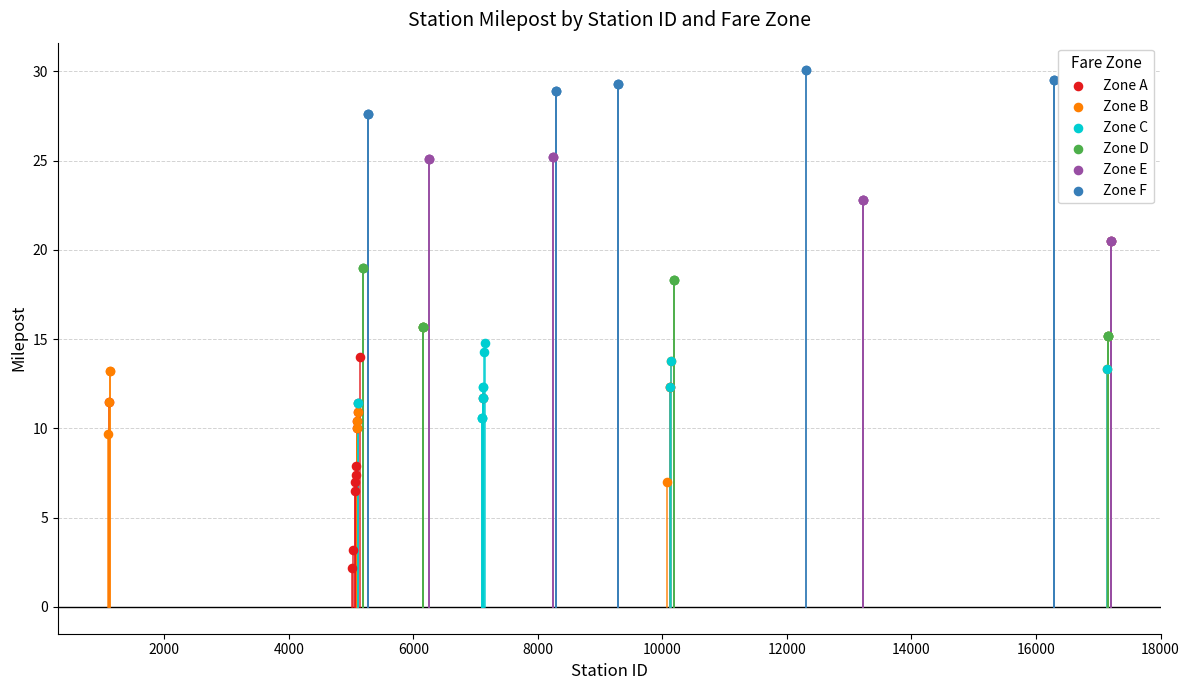

Which series reaches the minimum Y coordinate?

Zone A